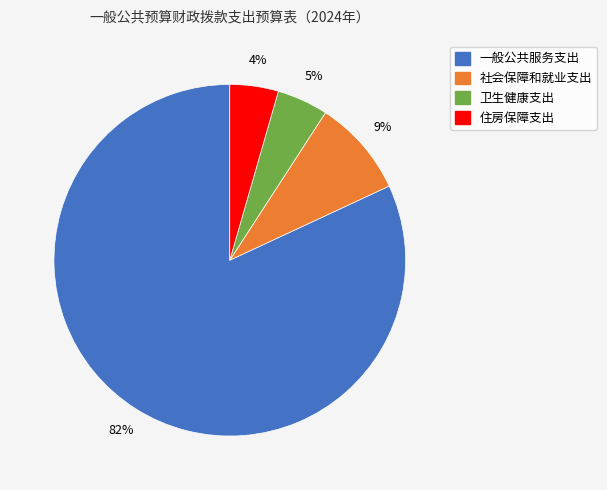

Which slice is the largest?

一般公共服务支出